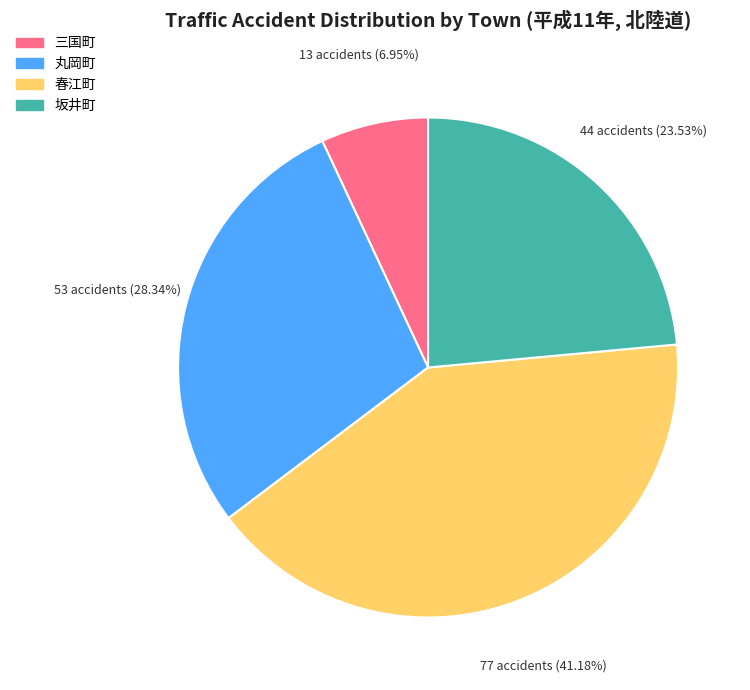

Is there a majority slice in this chart?

No